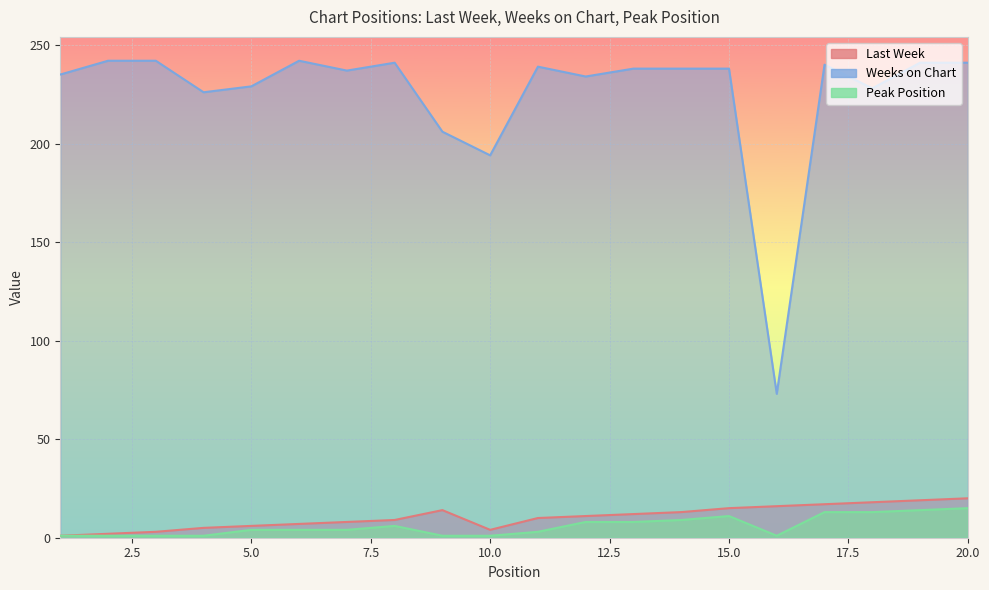

The value of Weeks on Chart at 6 is 325. True or false?

False